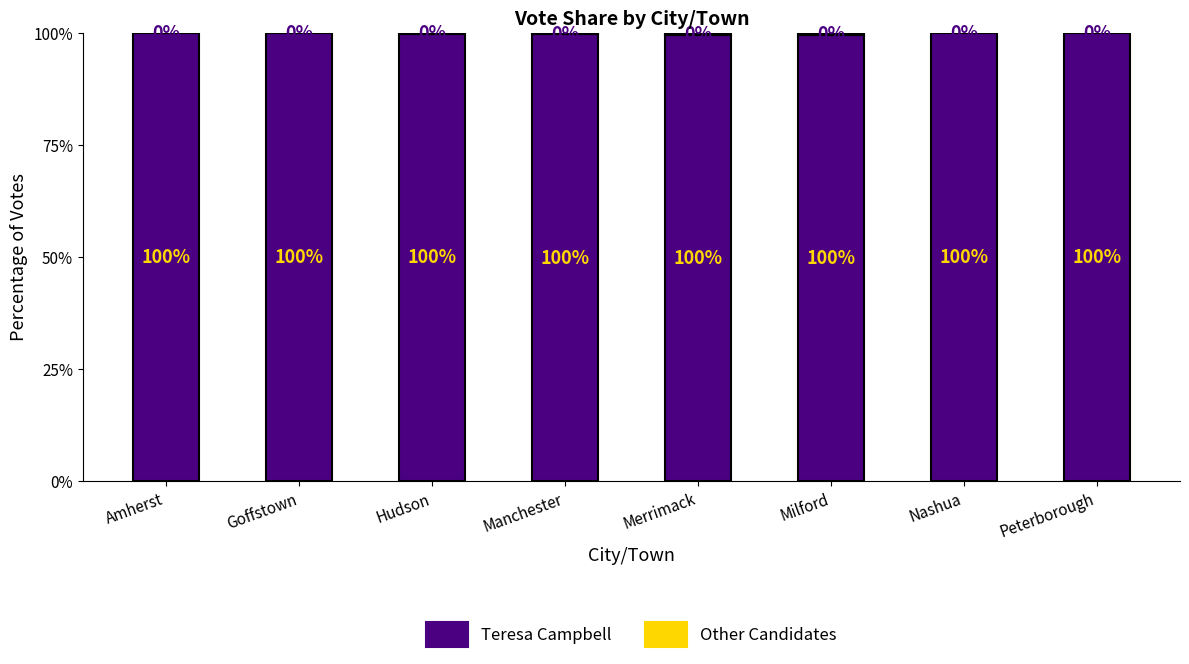

Where is Teresa Campbell nearest to the value 99?

Milford